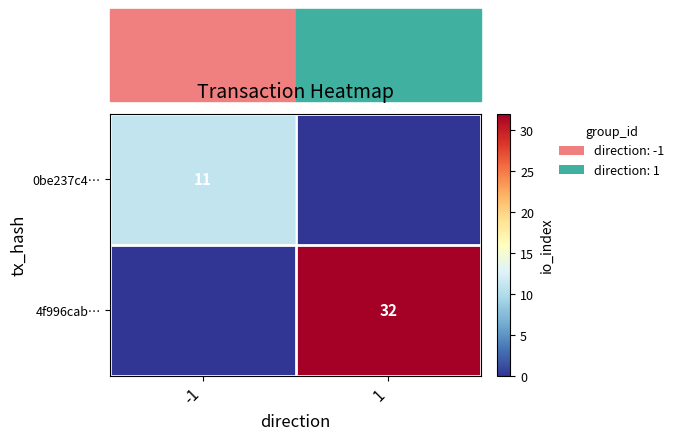

Which has a higher value, 1 or -1?

-1